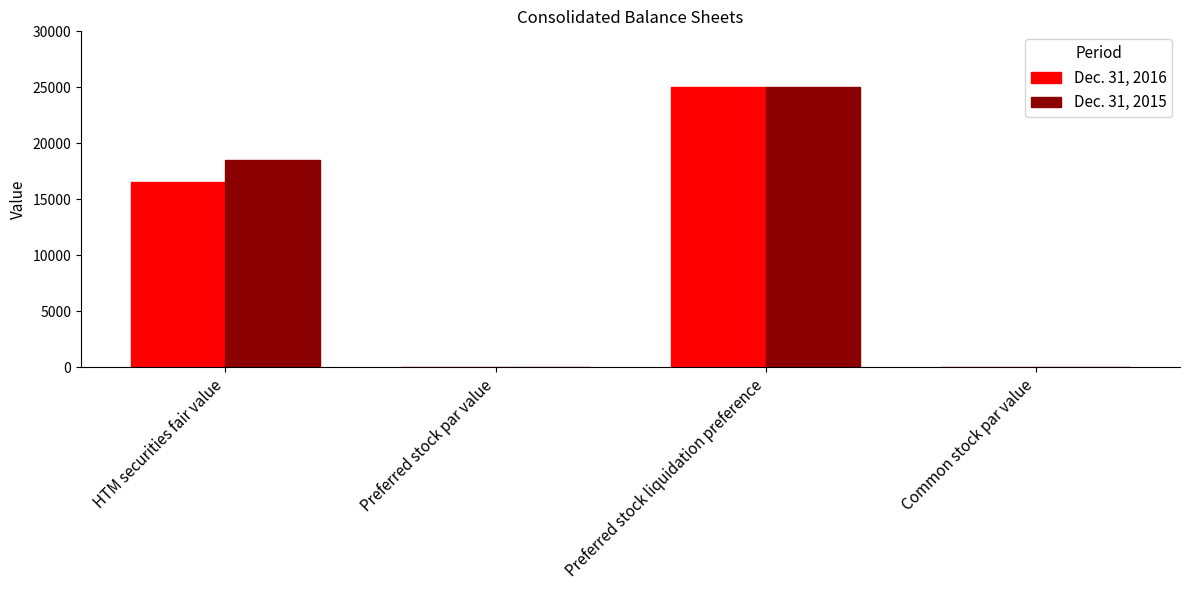

Count the number of data series in this chart.

2